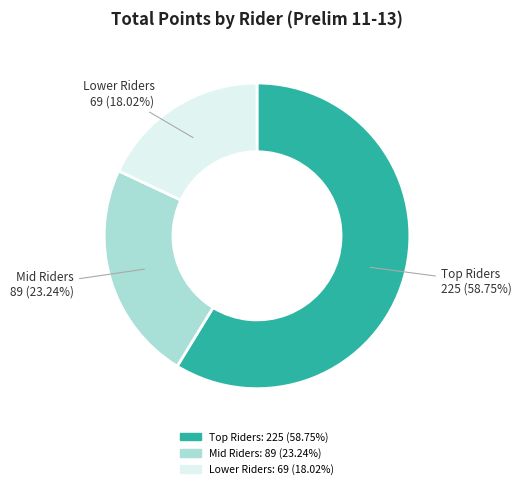

Is there any slice that represents more than half of the pie?

Yes